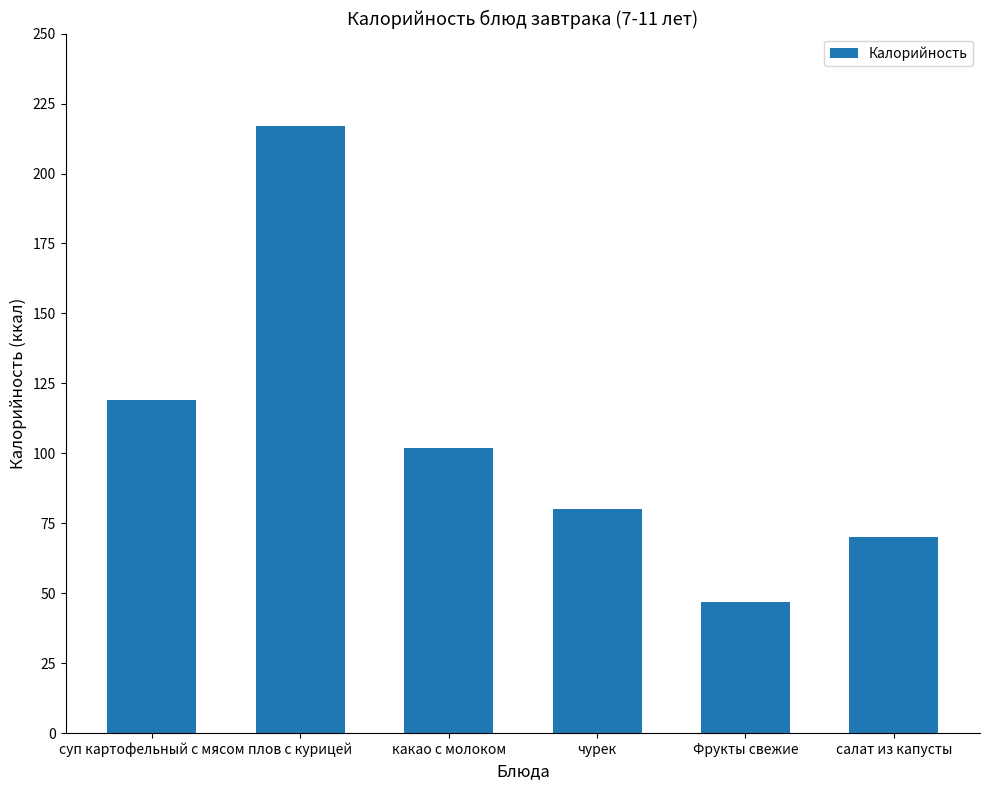

At which label does the data first exceed 102?

суп картофельный с мясом